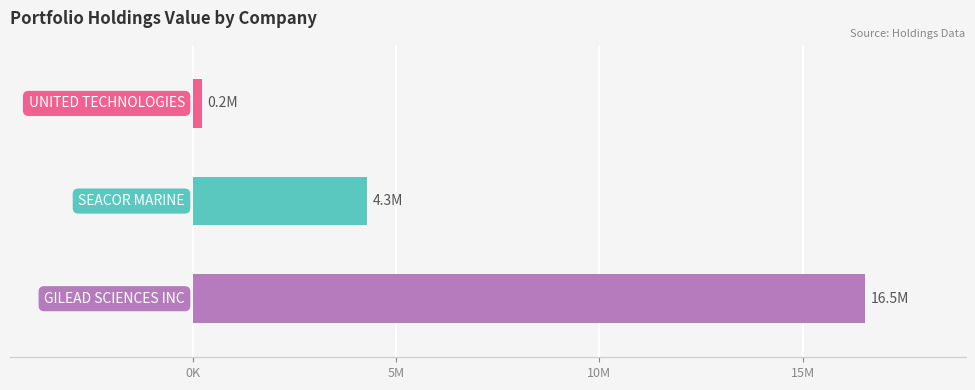

Are the bars horizontal?

Yes